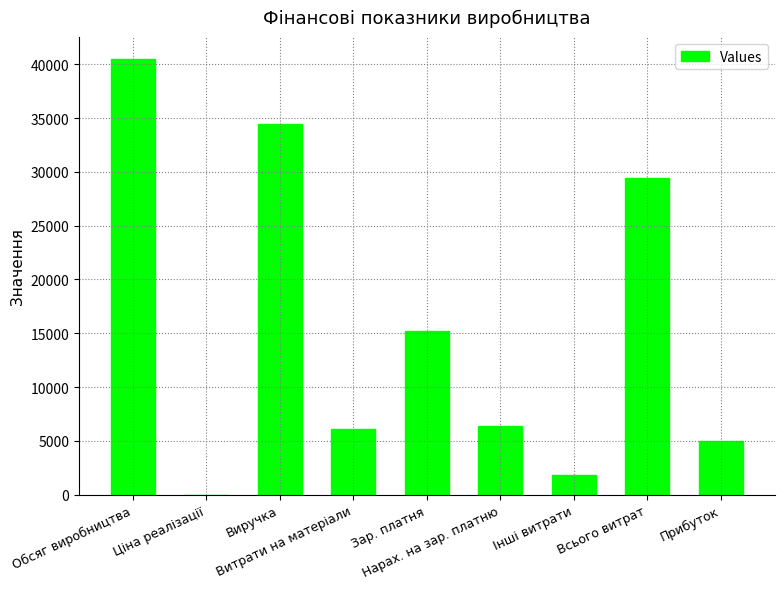

What is the maximum value shown in the chart?

40492.6